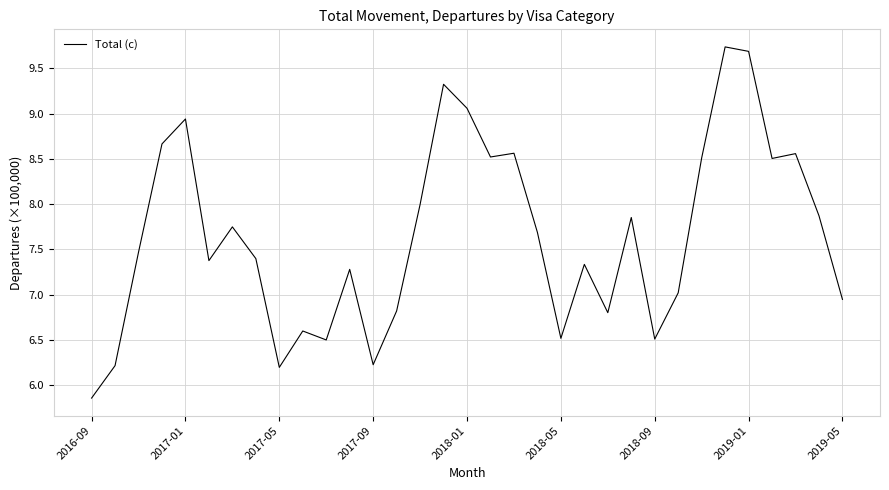

What is the minimum value shown in the chart?

5.9